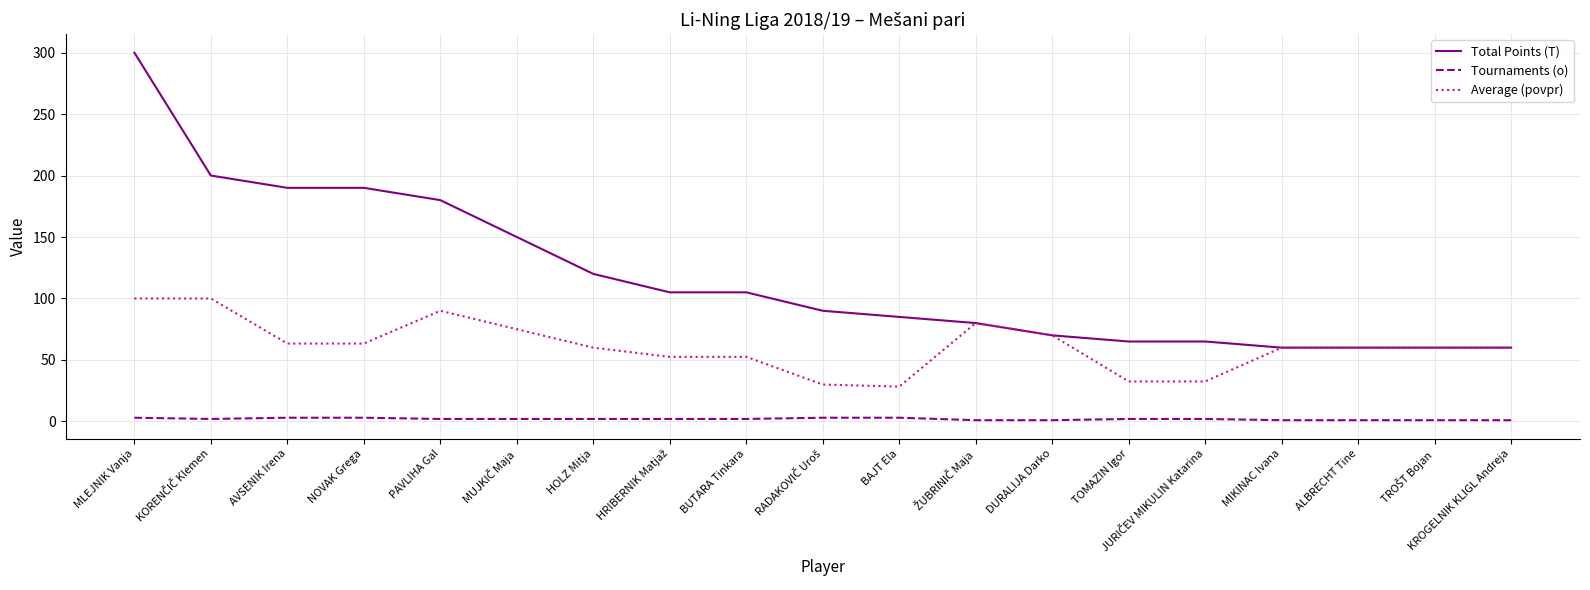

True or false: Total Points (T) has a value of 60.0 at KROGELNIK KLIGL Andreja.

True